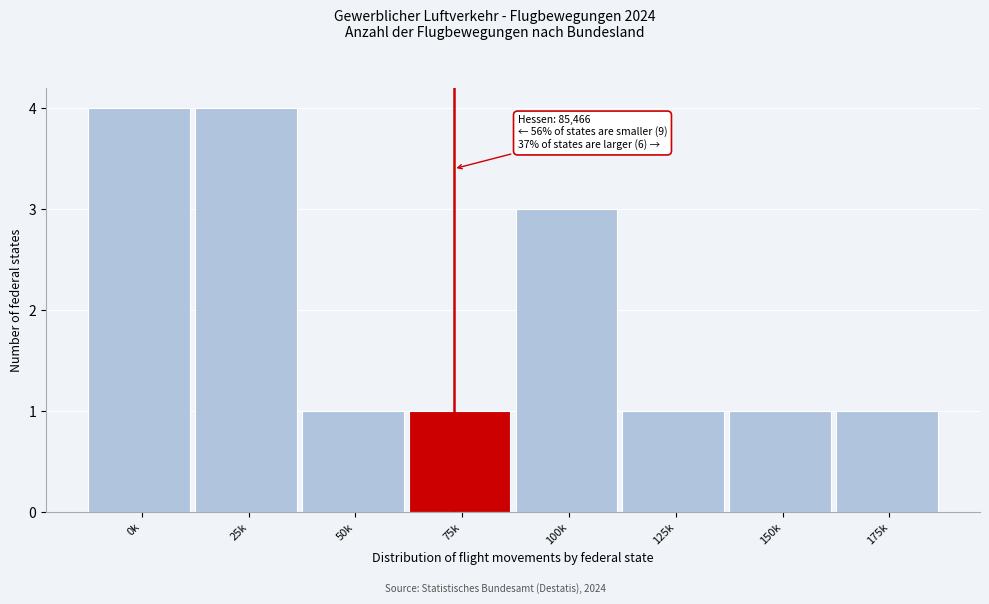

Reading left to right, transcribe all the data shown in this chart.

0k=4	25k=4	50k=1	75k=1	100k=3	125k=1	150k=1	175k=1